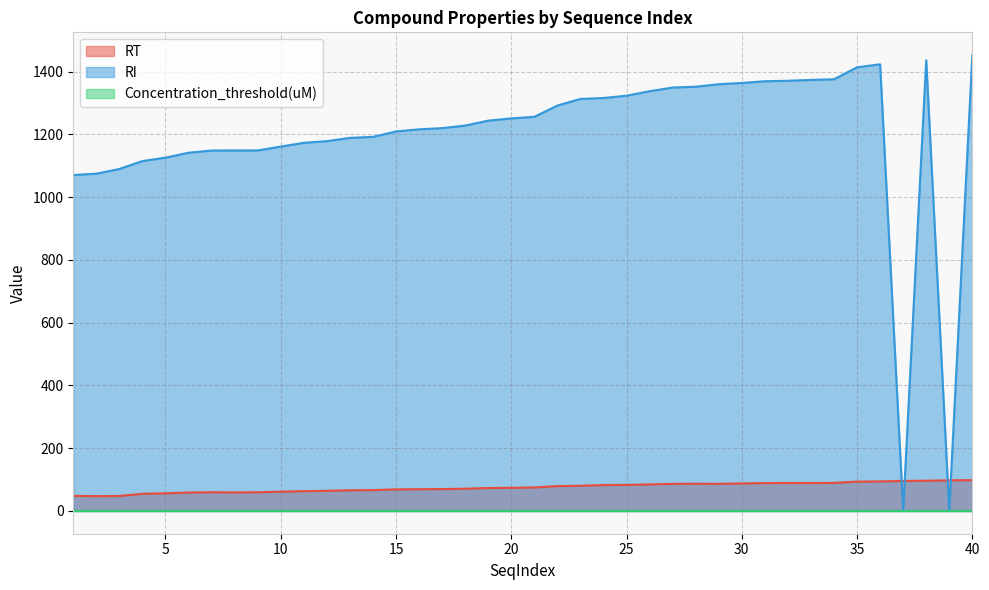

What is the maximum value for RI?

1452.9